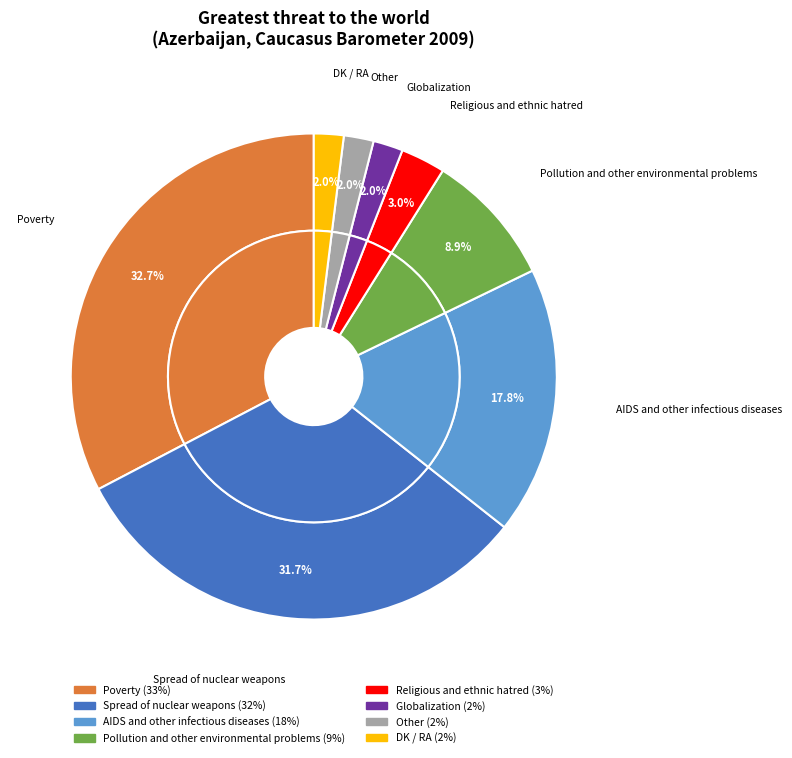

To the nearest percent, what is the average slice percentage?

12%